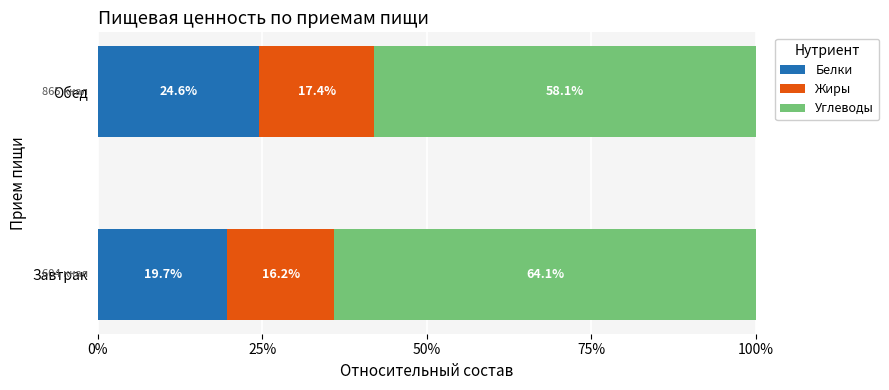

The value of Белки at Обед is 24.6. True or false?

True